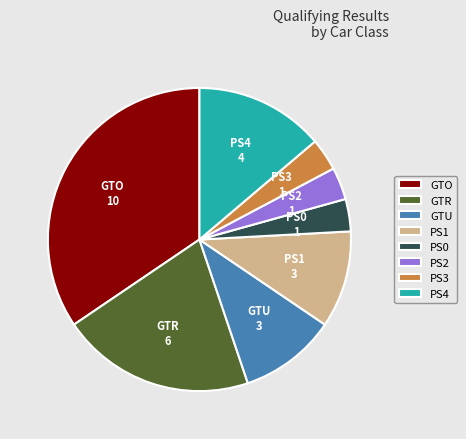

Which has a higher value, GTR or PS1?

GTR